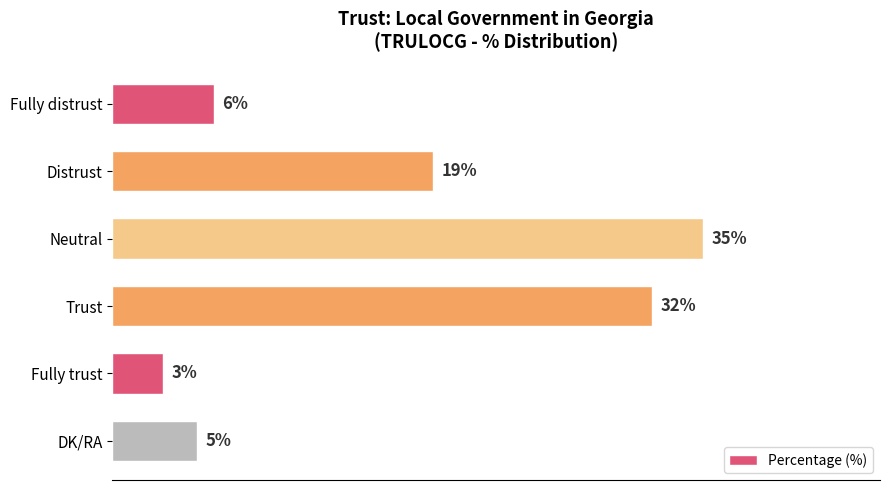

Which label corresponds to the smallest value in the chart?

Fully trust